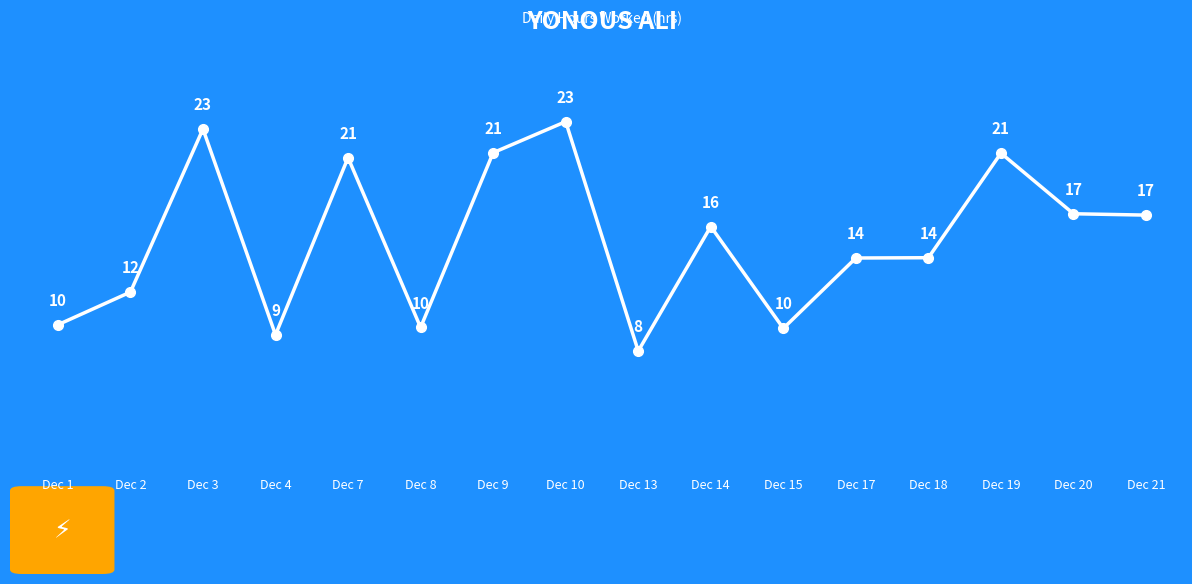

How many data points are above 16?

8